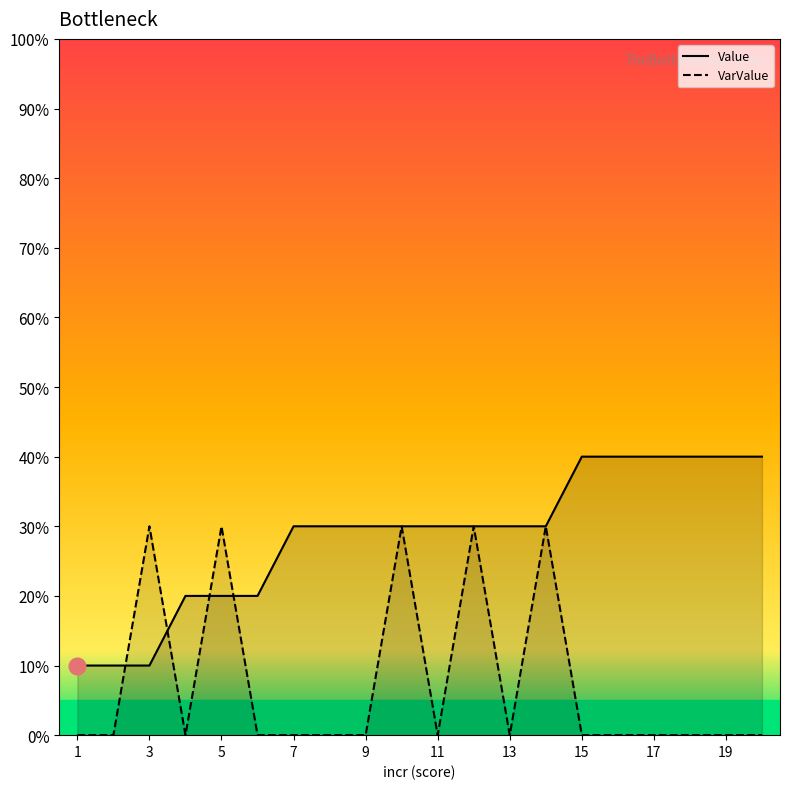

What is the greatest value displayed?

0.4